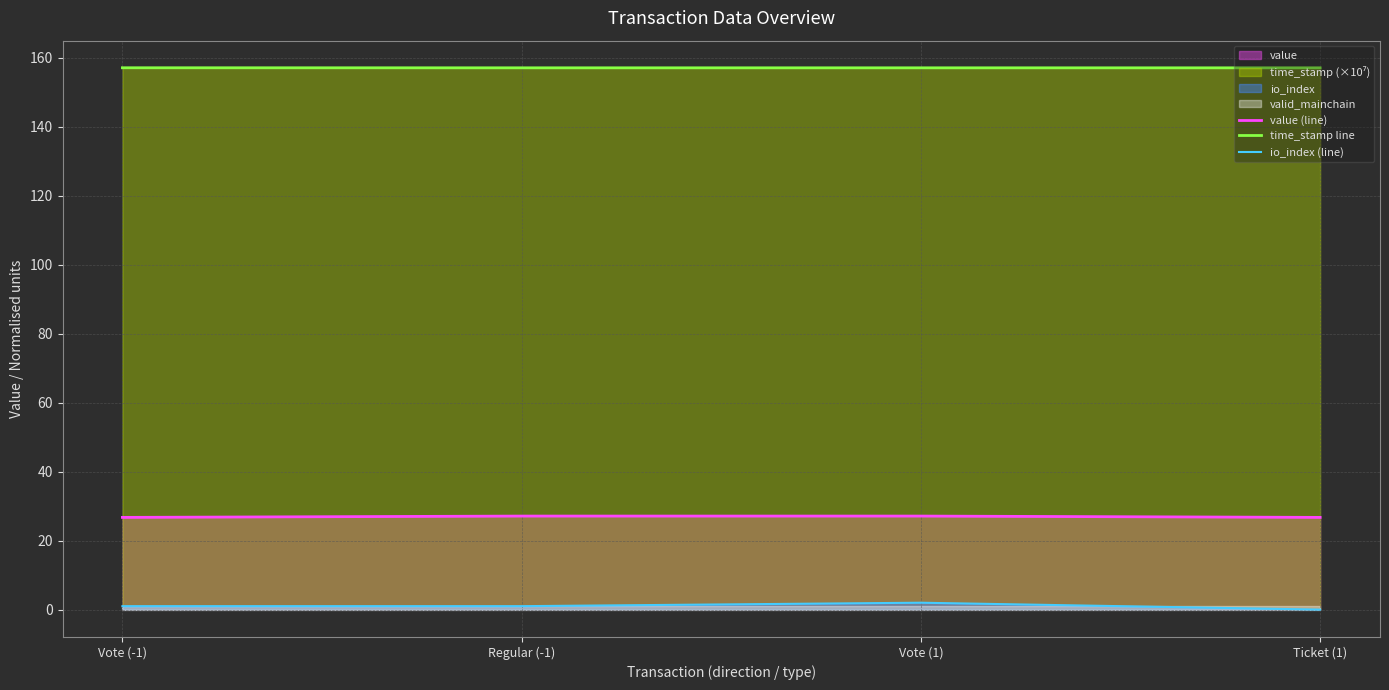

How many time_stamp line values are between 157 and 158?

4